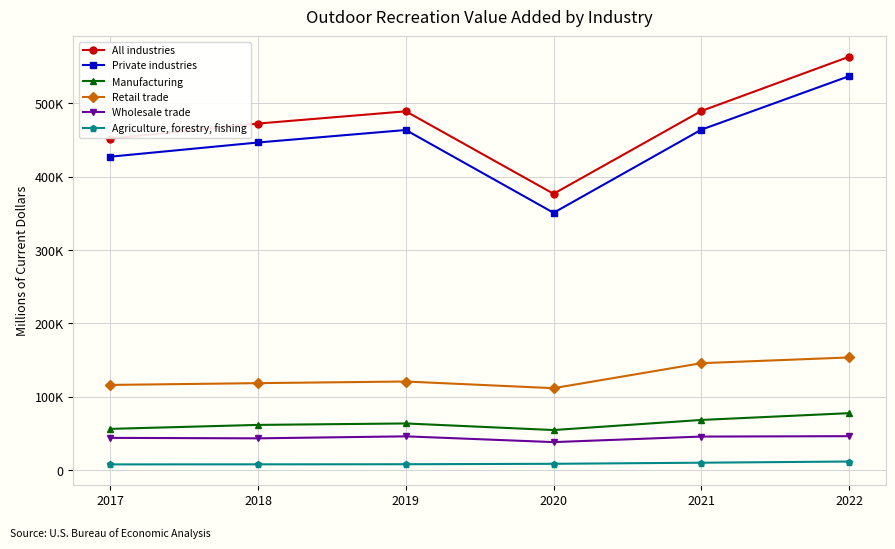

What are all the series names shown in the legend?

All industries, Private industries, Manufacturing, Retail trade, Wholesale trade, Agriculture, forestry, fishing